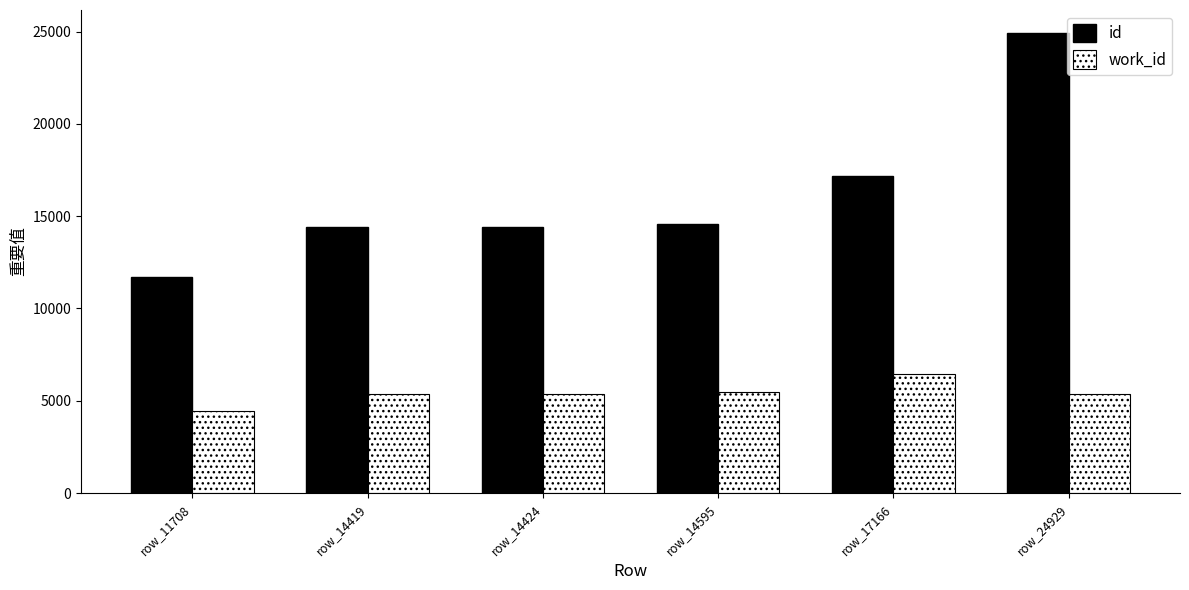

What is the greatest value displayed?

24929